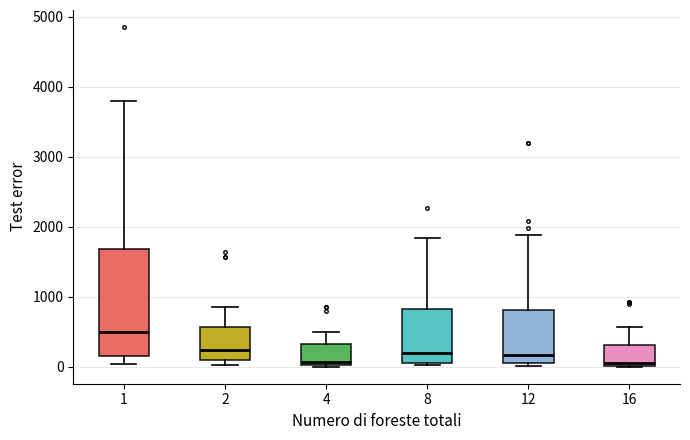

Reading left to right, transcribe this box plot: for each box, give where its median line is, the range the box spans, and where its two whiskers end, as read against the y-axis. The values are not printed on the chart, so give them approximately, as read against the axis.

1: median 500, box 200 to 1700, whiskers 0 to 3800
2: median 200, box 100 to 600, whiskers 0 to 900
4: median 100, box 0 to 300, whiskers 0 to 500
8: median 200, box 100 to 800, whiskers 0 to 1800
12: median 200, box 100 to 800, whiskers 0 to 1900
16: median 100, box 0 to 300, whiskers 0 to 600